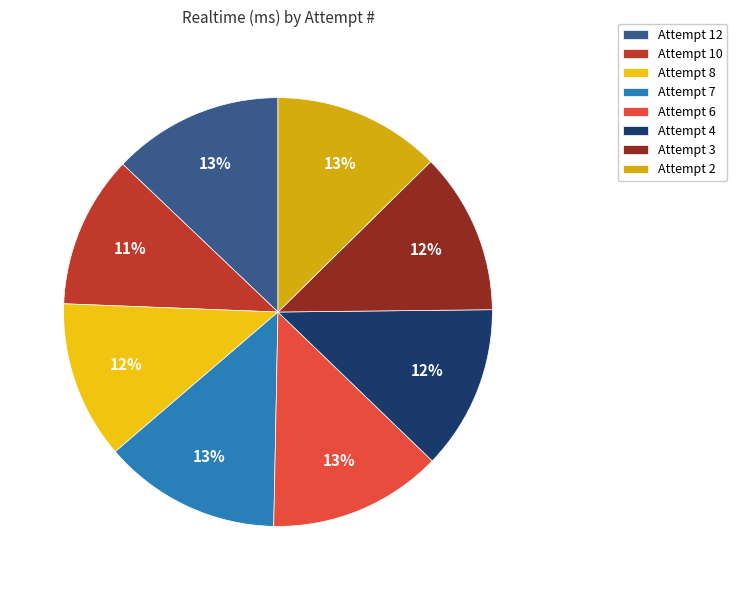

Does Attempt 12 account for over 50% of the chart?

No